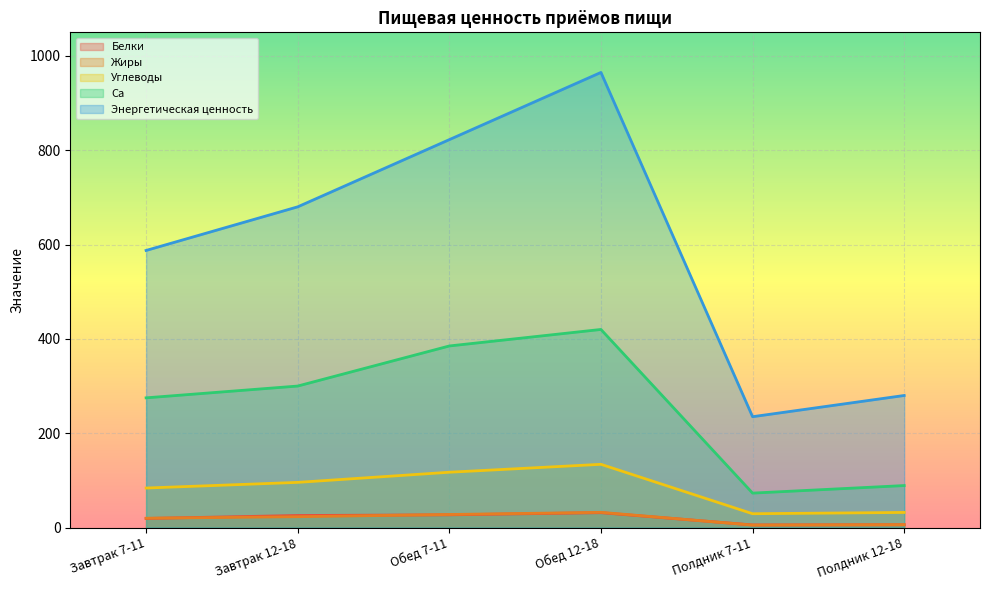

What is the minimum value for Жиры?

5.2